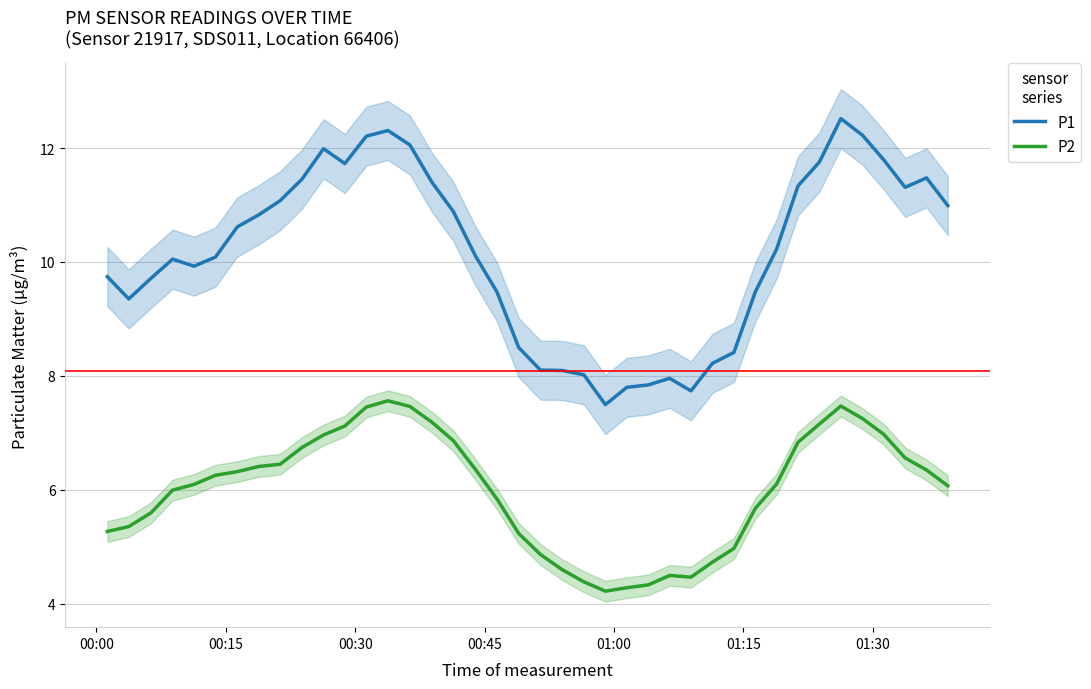

What is the highest value of the P2 series?

7.6